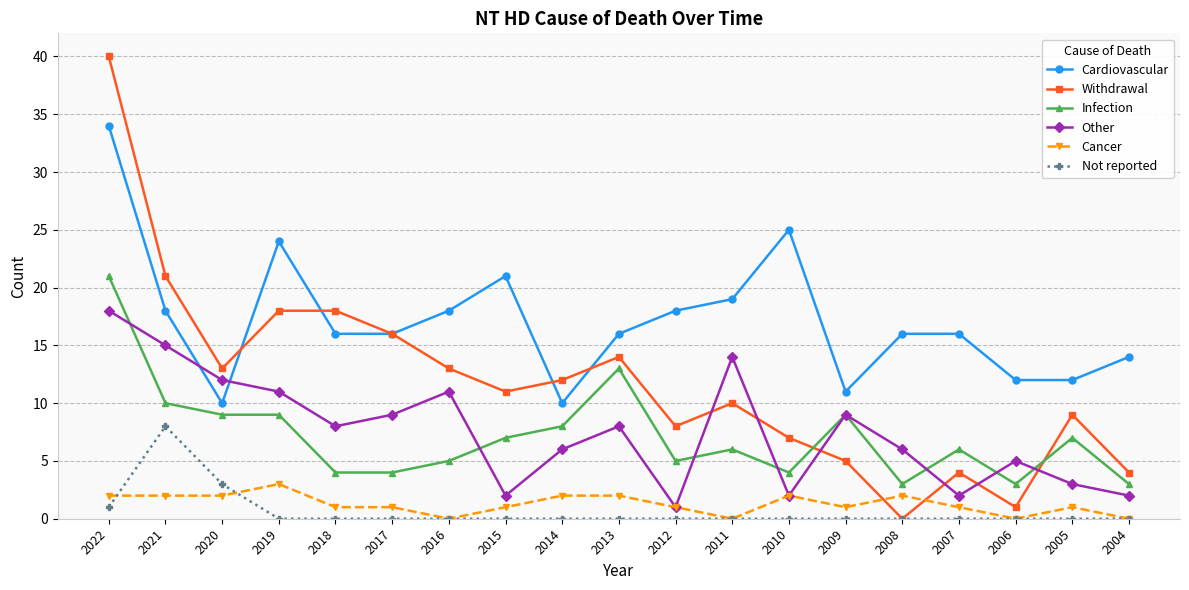

Which category has the highest value in the Withdrawal series?

2022